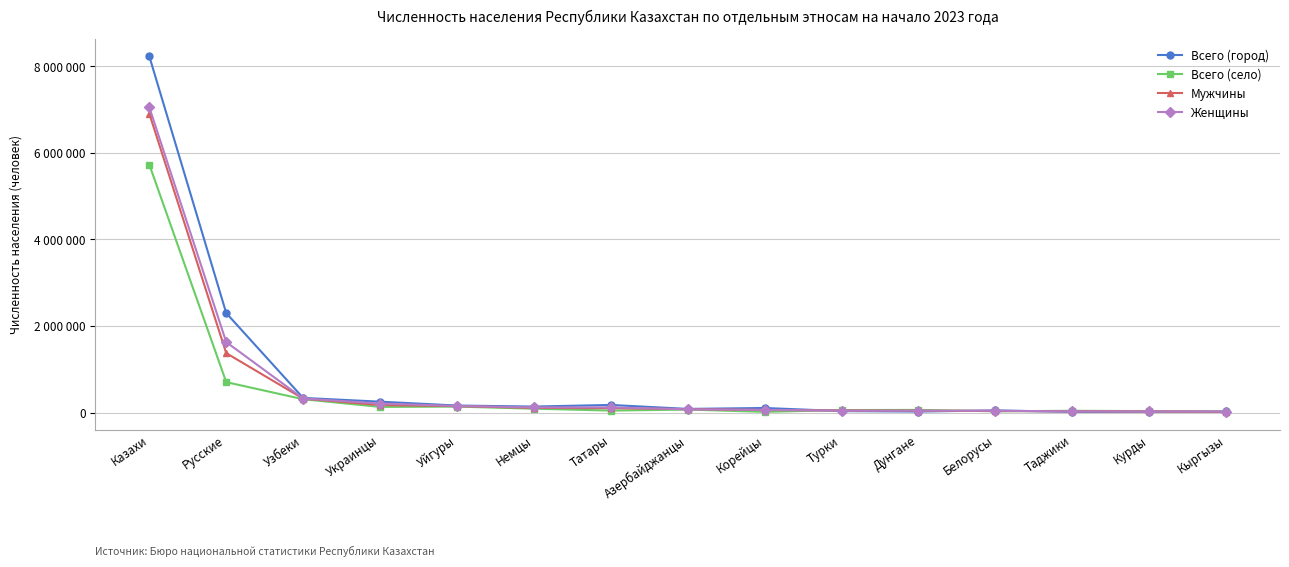

Does the chart have visible grid lines?

Yes